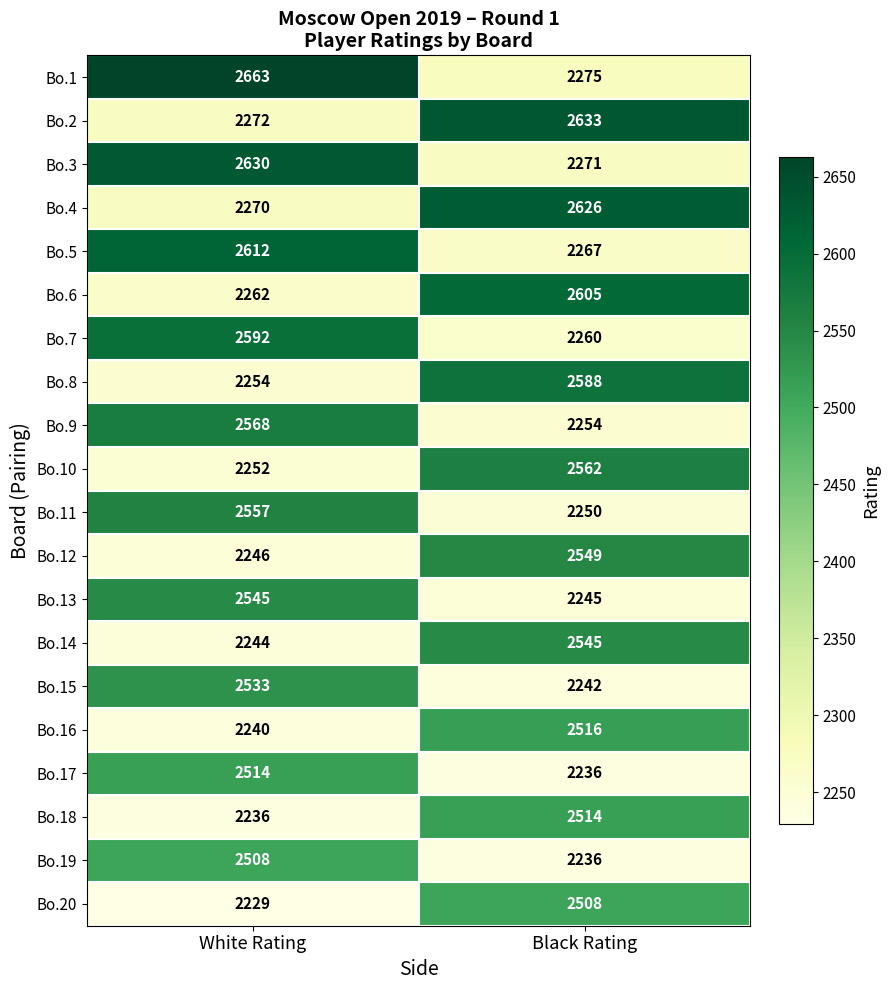

The Bo.6 series shows 2262 at White Rating. True or false?

True